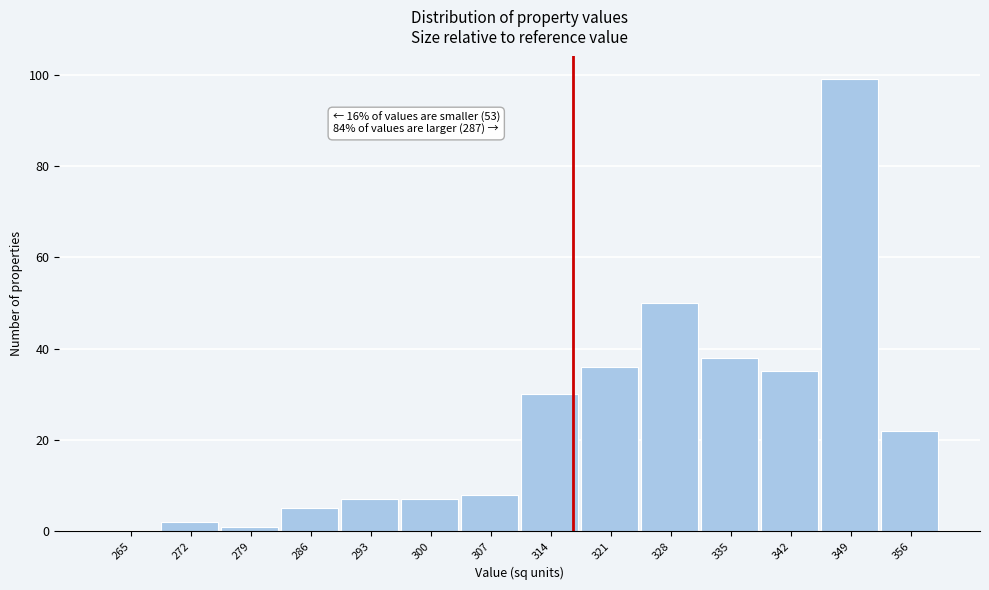

Reading left to right, list all the values displayed in this chart.

265=0	272=2	279=1	286=5	293=7	300=7	307=8	314=30	321=36	328=50	335=38	342=35	349=99	356=22